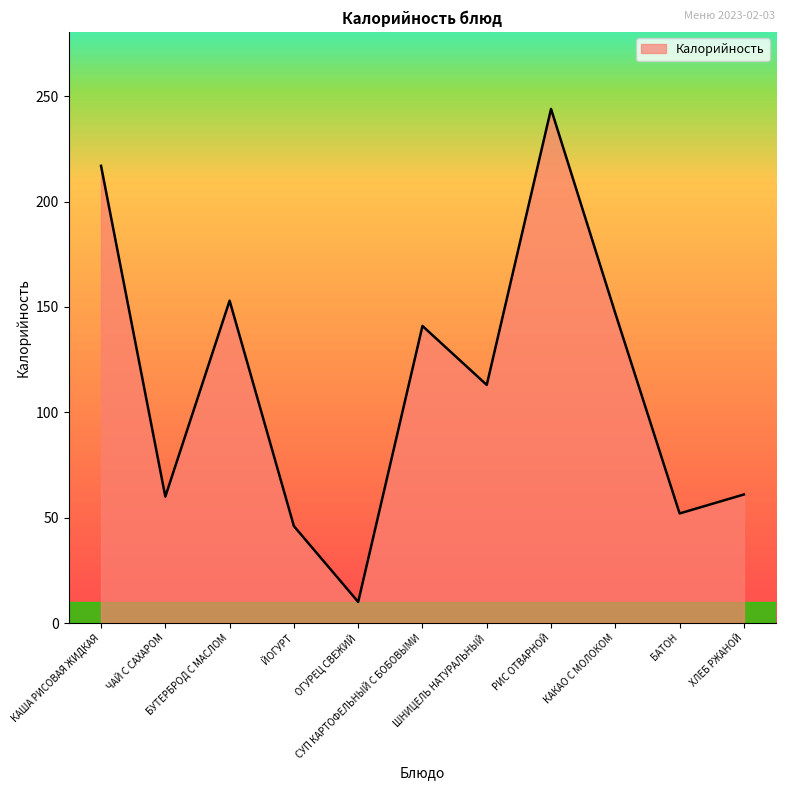

What is the smallest value displayed?

10